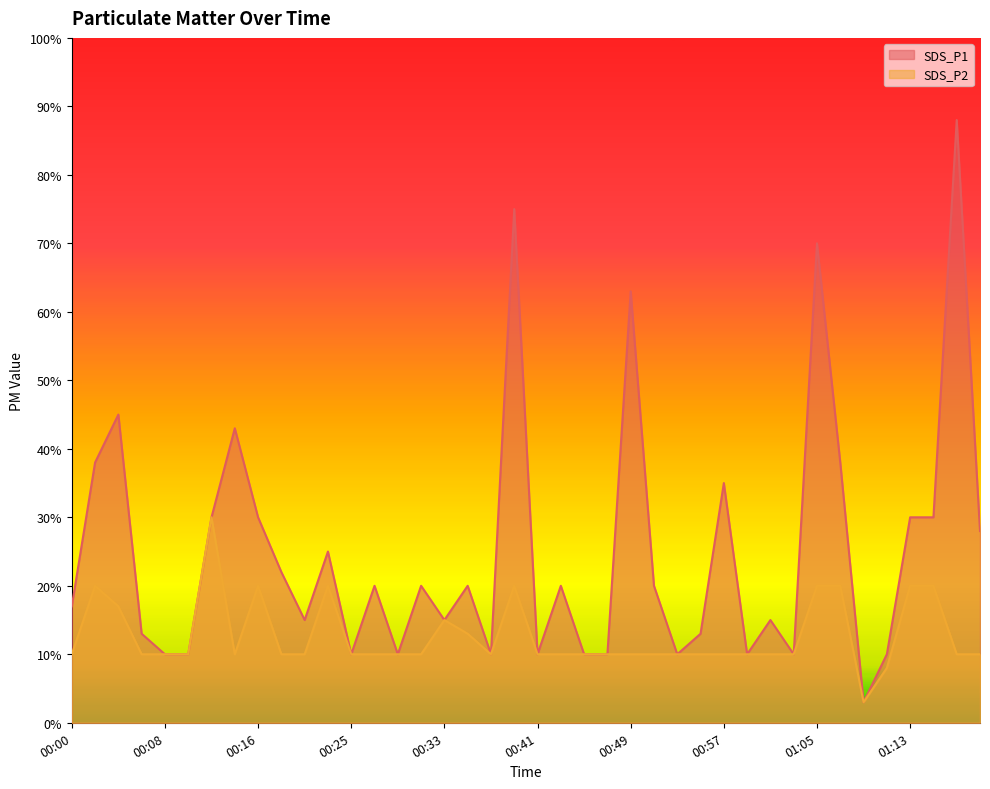

Which series has the largest total across all categories?

SDS_P1